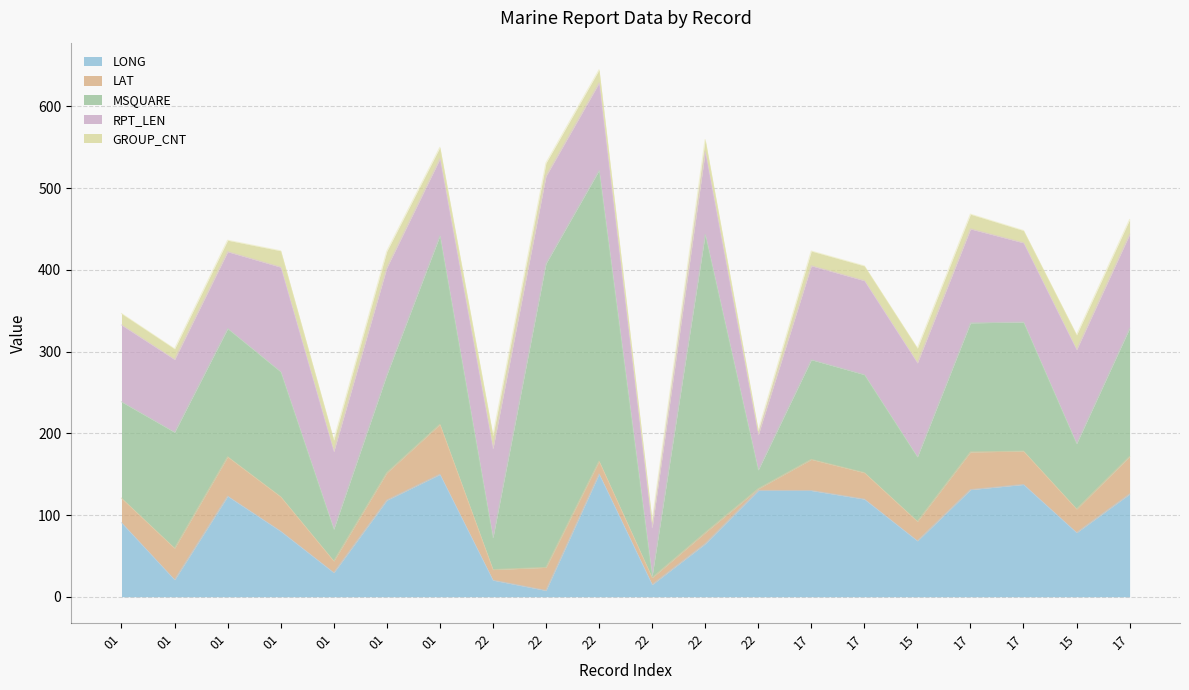

What is the average value of the RPT_LEN series?

101.9